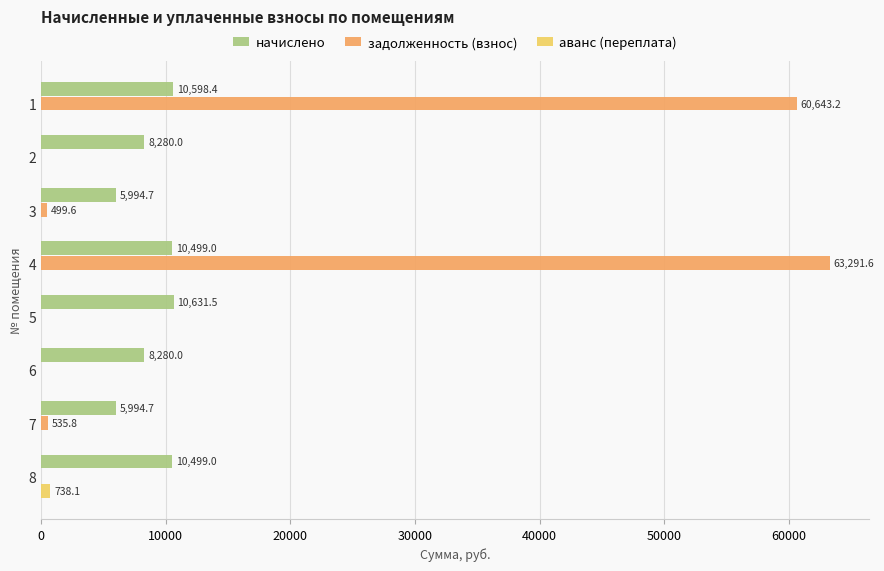

The аванс (переплата) series shows 0.0 at 1. True or false?

True